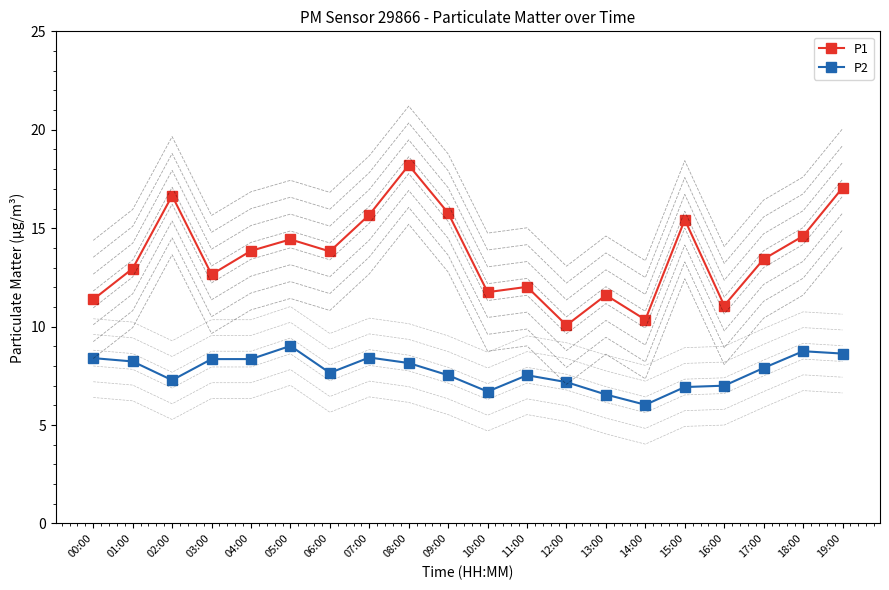

Rank the series at 05:00 from highest to lowest value.

P1, P2